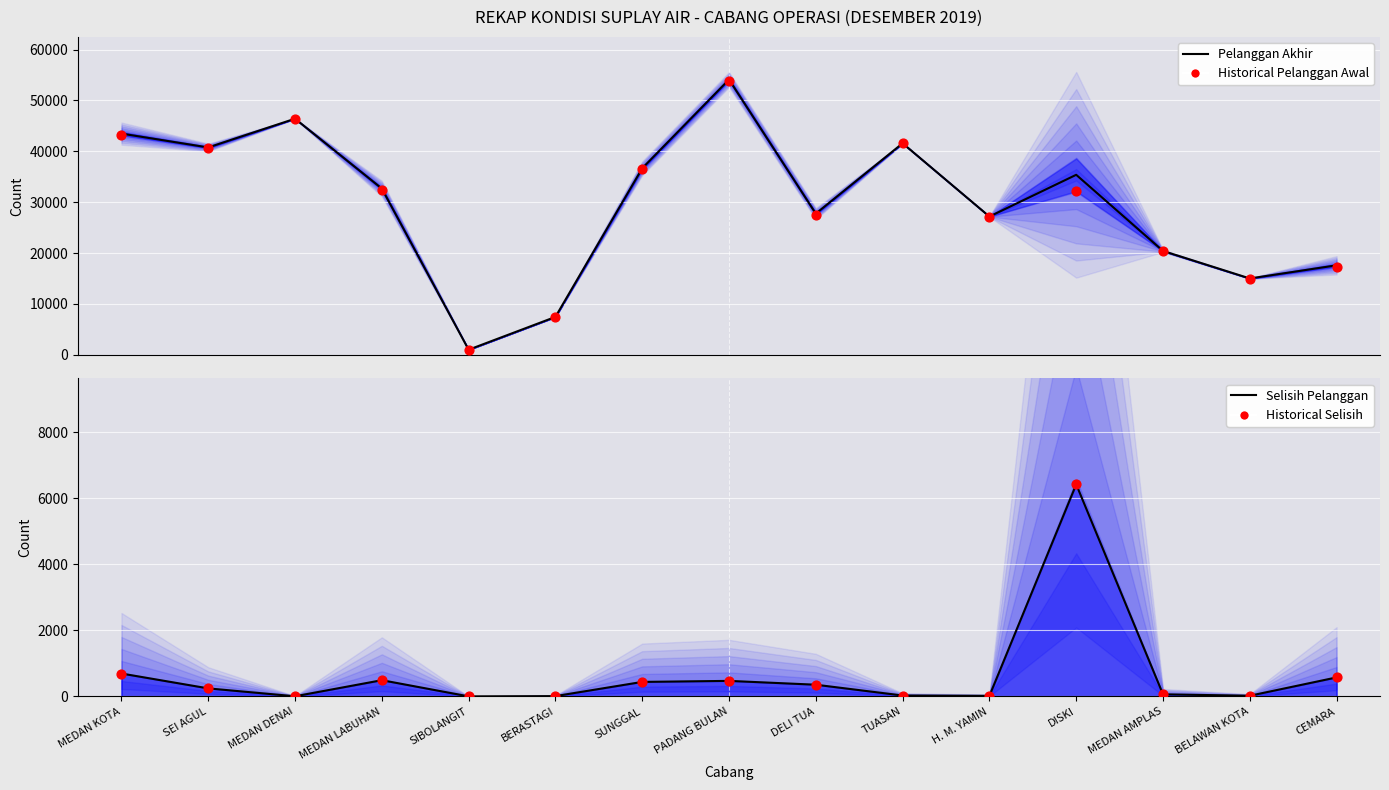

At which category is the sum across all series the highest?

PADANG BULAN